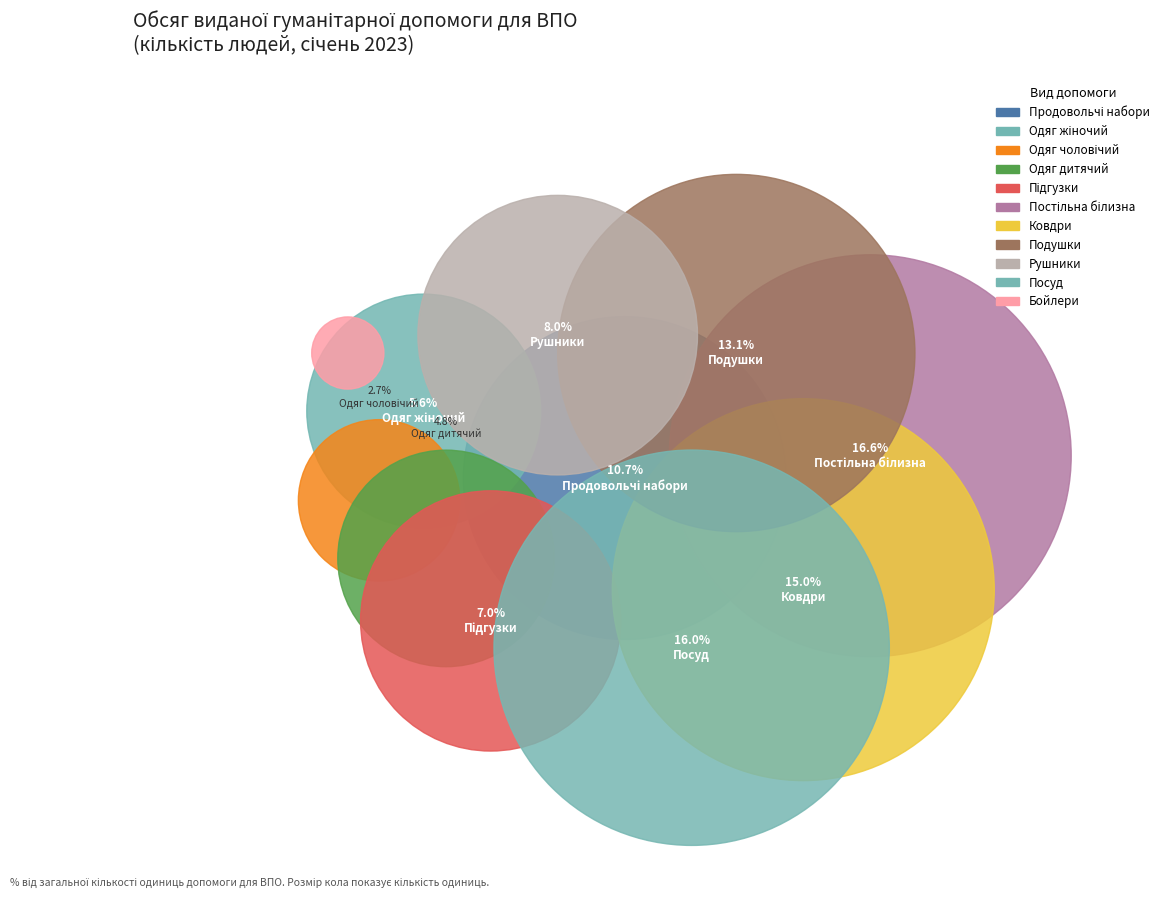

What is the ratio of the value at Посуд to the value at Подушки?

1.2